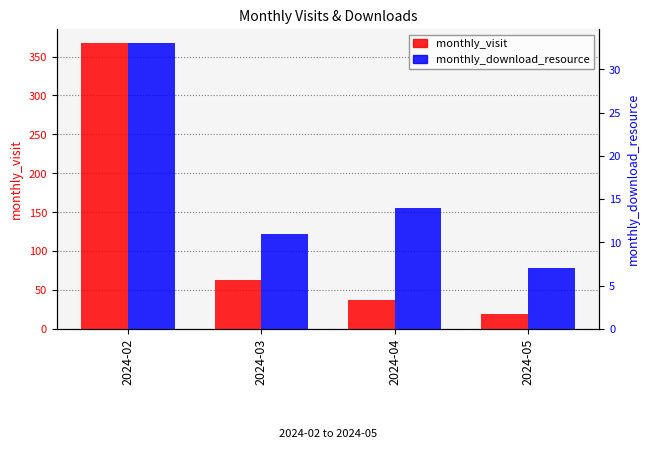

The value of monthly_download_resource at 2024-04 is 14. True or false?

True